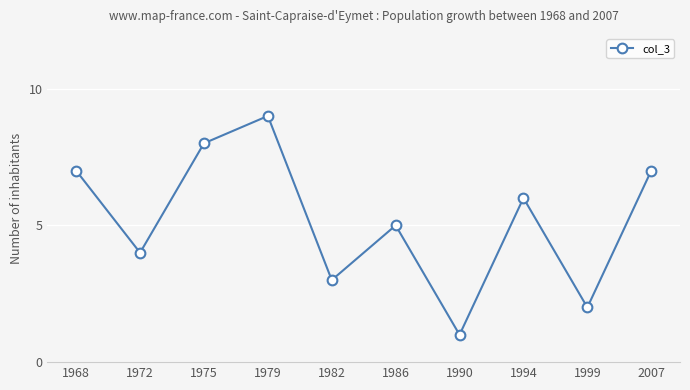

How many categories are shown in the chart?

10